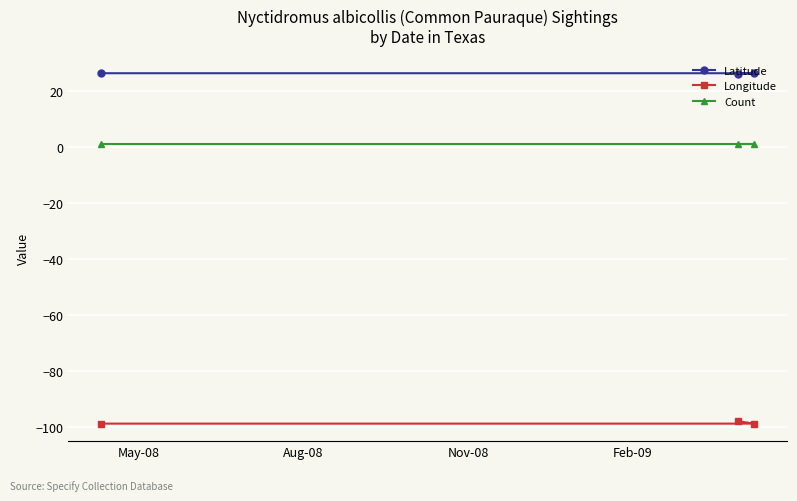

What is the value of the Longitude point at the 2nd from the left?

-98.0